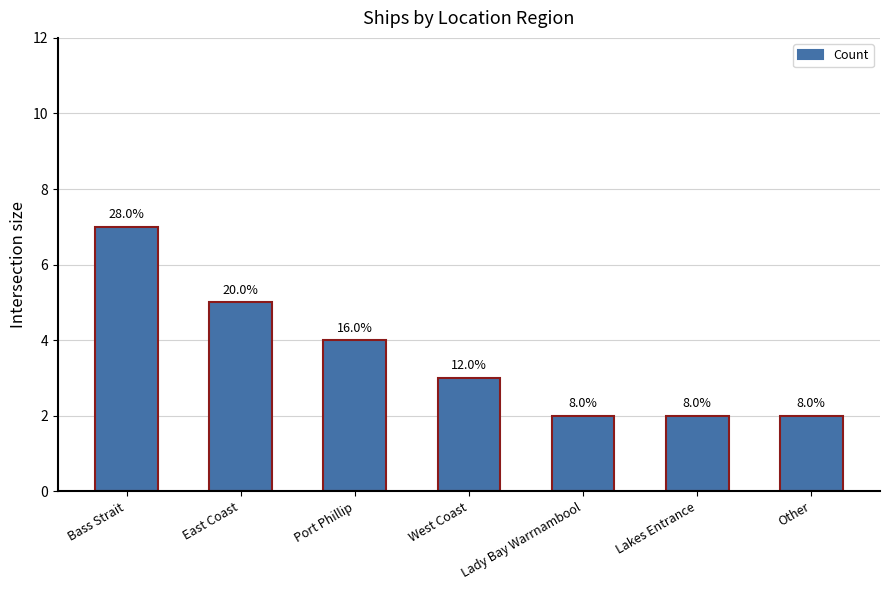

What is the sum of the values at Other and Bass Strait?

9